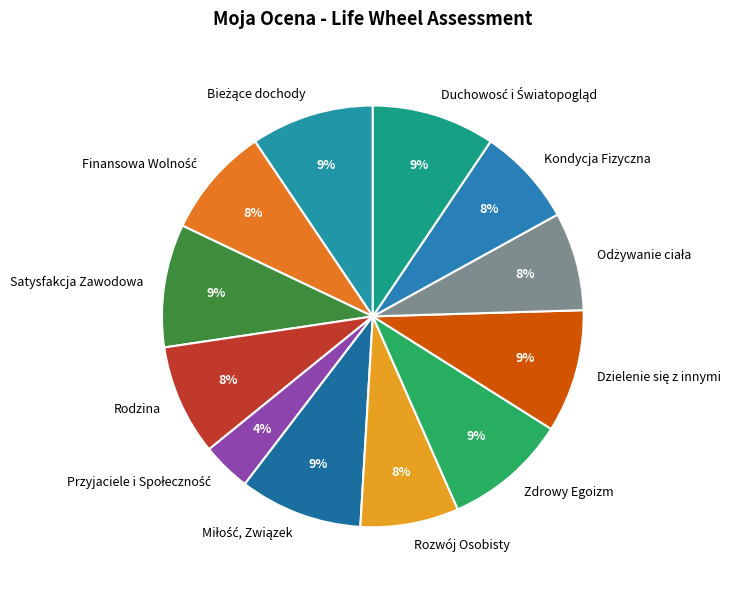

Does any single category account for the majority?

No